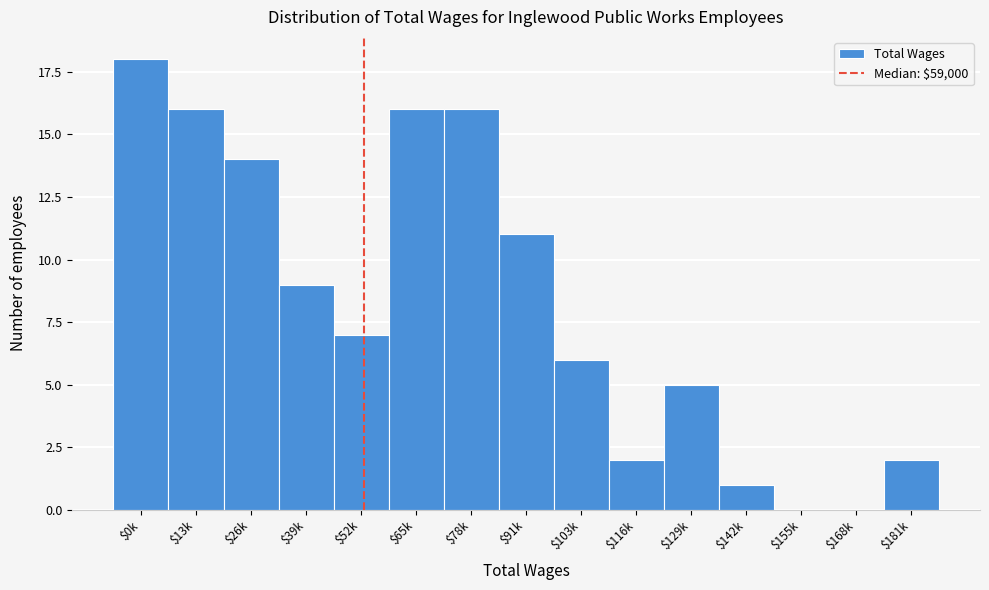

What is the sum of all values?

123